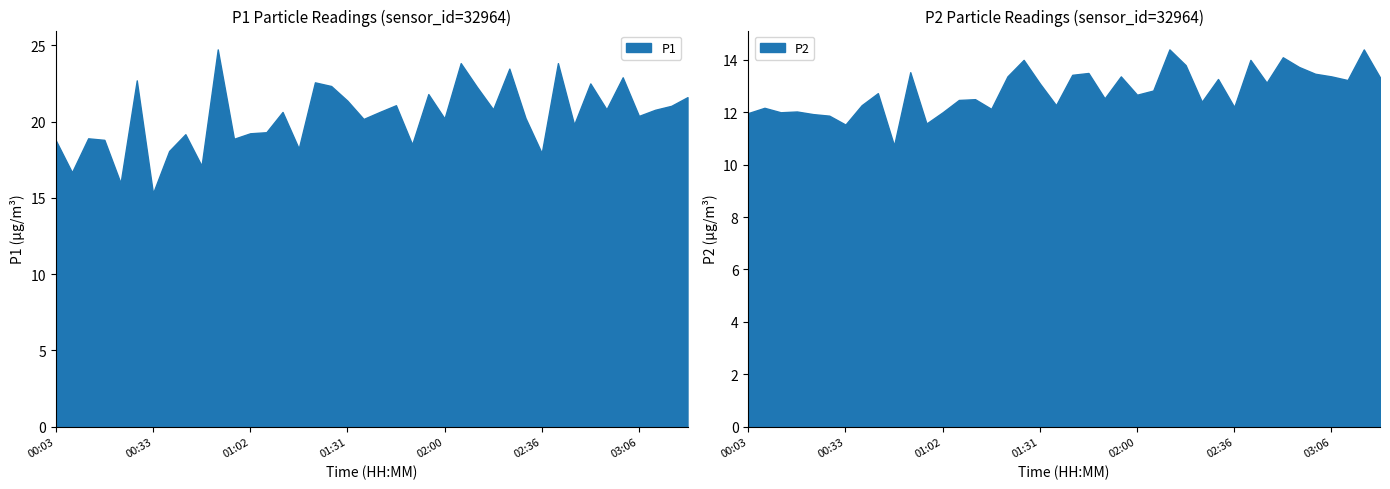

True or false: P1 and P2 cross at least once.

False